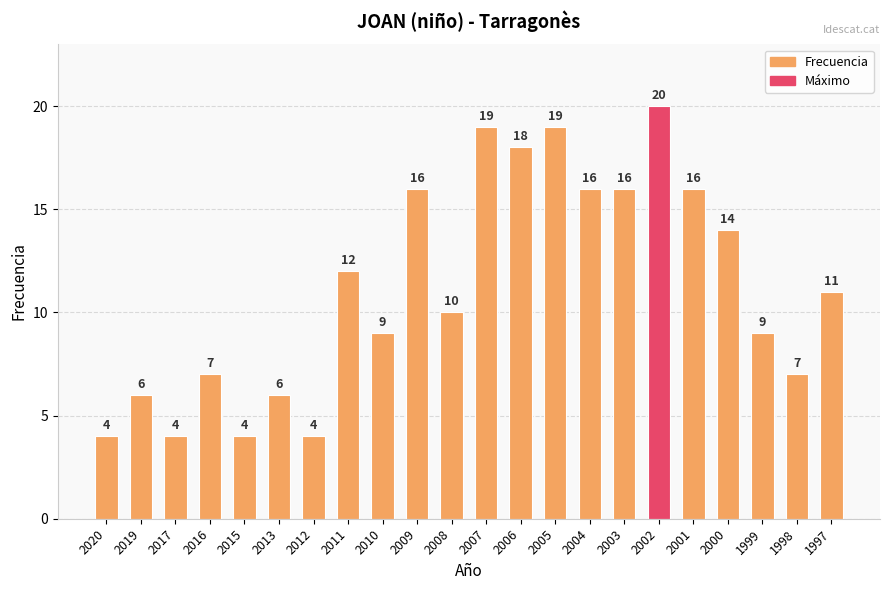

Reading right to left, transcribe all the data shown in this chart.

1997=11	1998=7	1999=9	2000=14	2001=16	2002=20	2003=16	2004=16	2005=19	2006=18	2007=19	2008=10	2009=16	2010=9	2011=12	2012=4	2013=6	2015=4	2016=7	2017=4	2019=6	2020=4